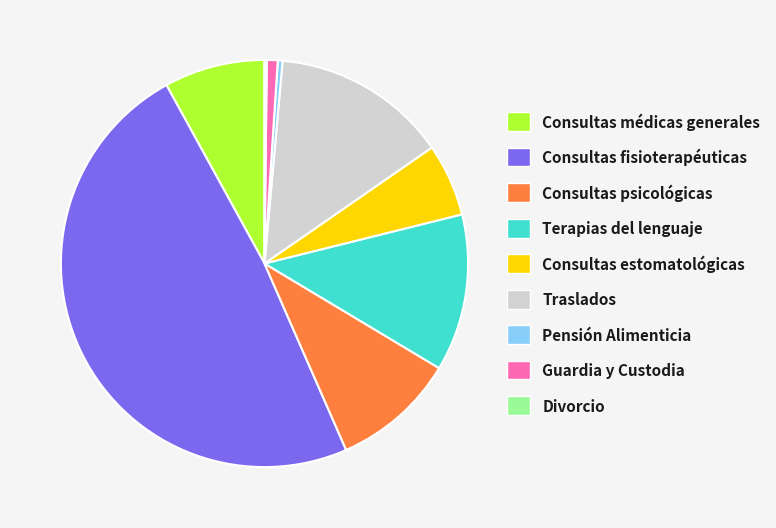

Between Consultas fisioterapéuticas and Guardia y Custodia, which is larger?

Consultas fisioterapéuticas